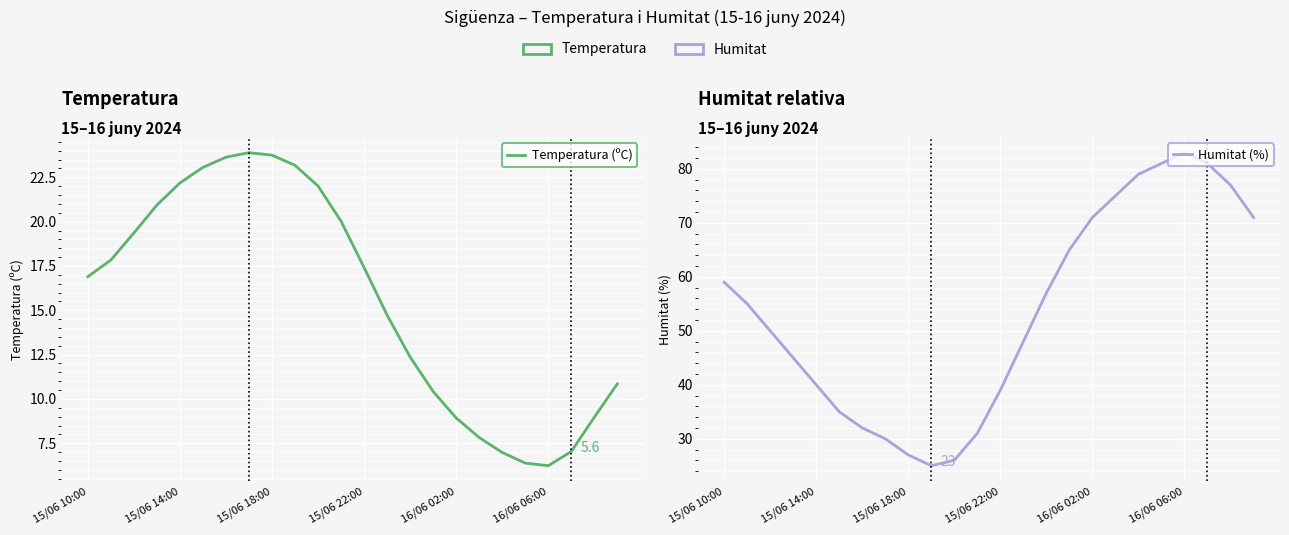

List the series in order of their peak value, highest first.

Humitat (%), Temperatura (ºC)